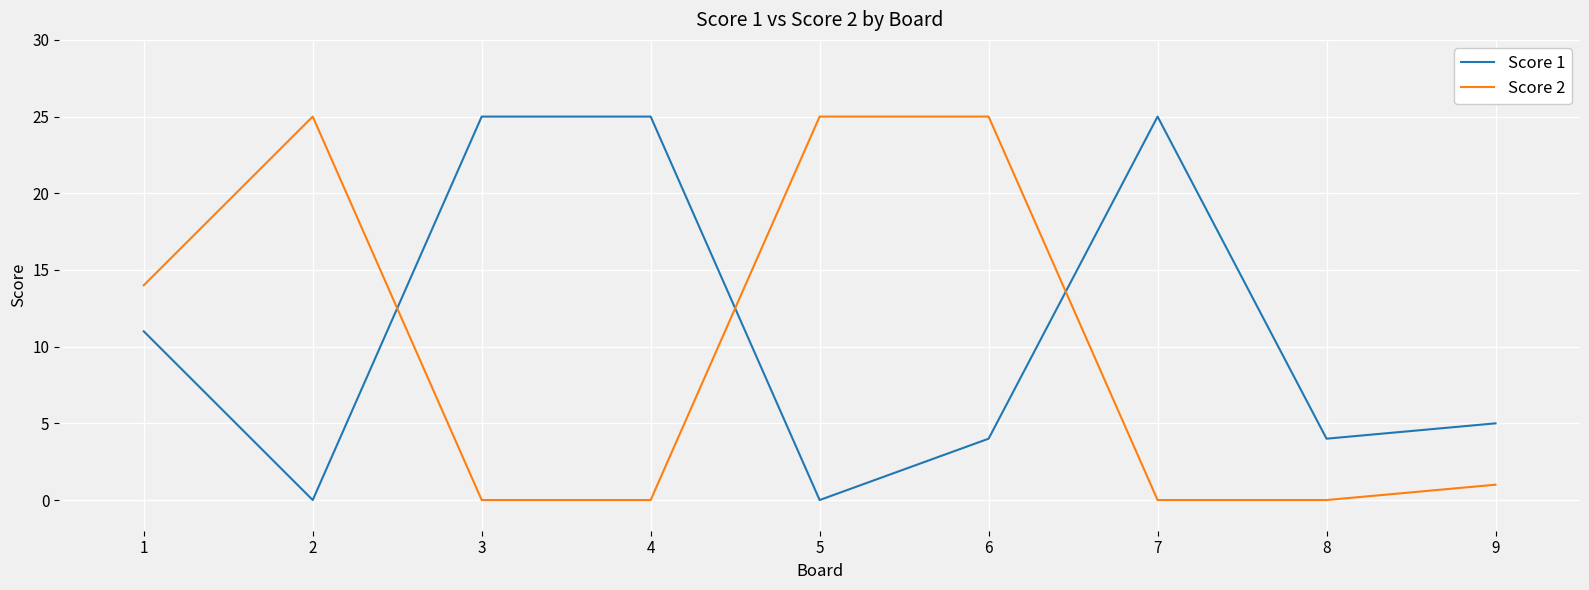

What is the spread (max minus min) of values at 7?

25